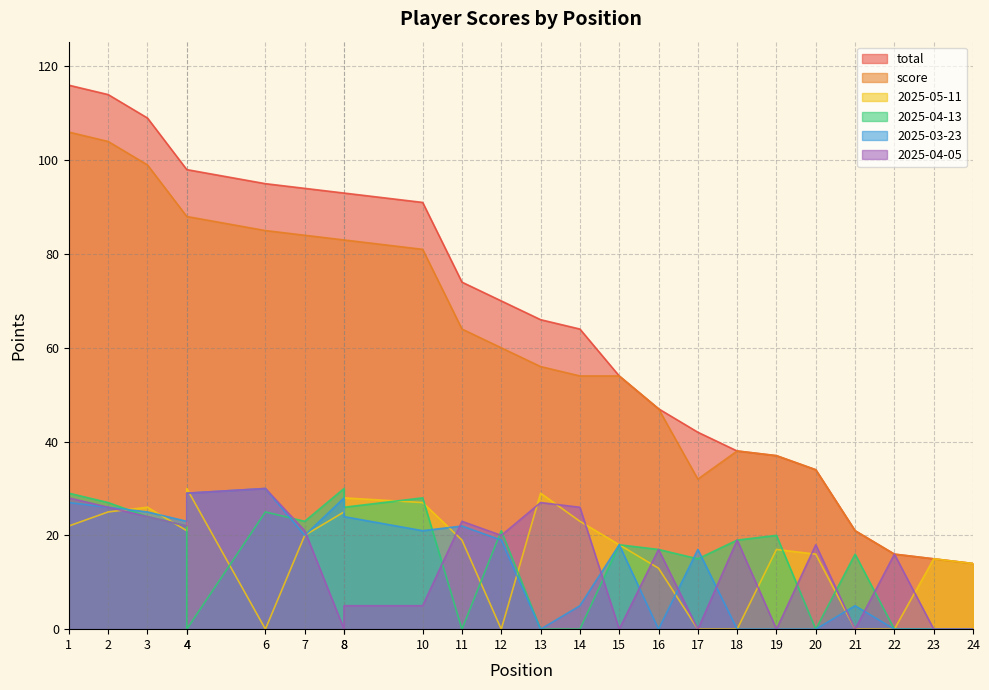

What are all the series names shown in the legend?

total, score, 2025-05-11, 2025-04-13, 2025-03-23, 2025-04-05